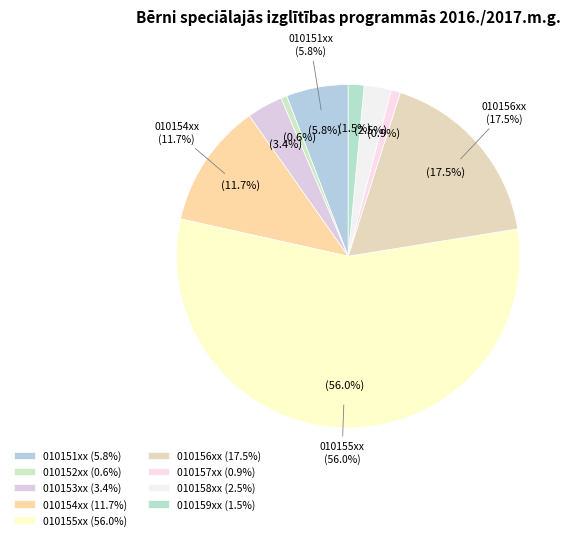

How many segments does this pie chart have?

9